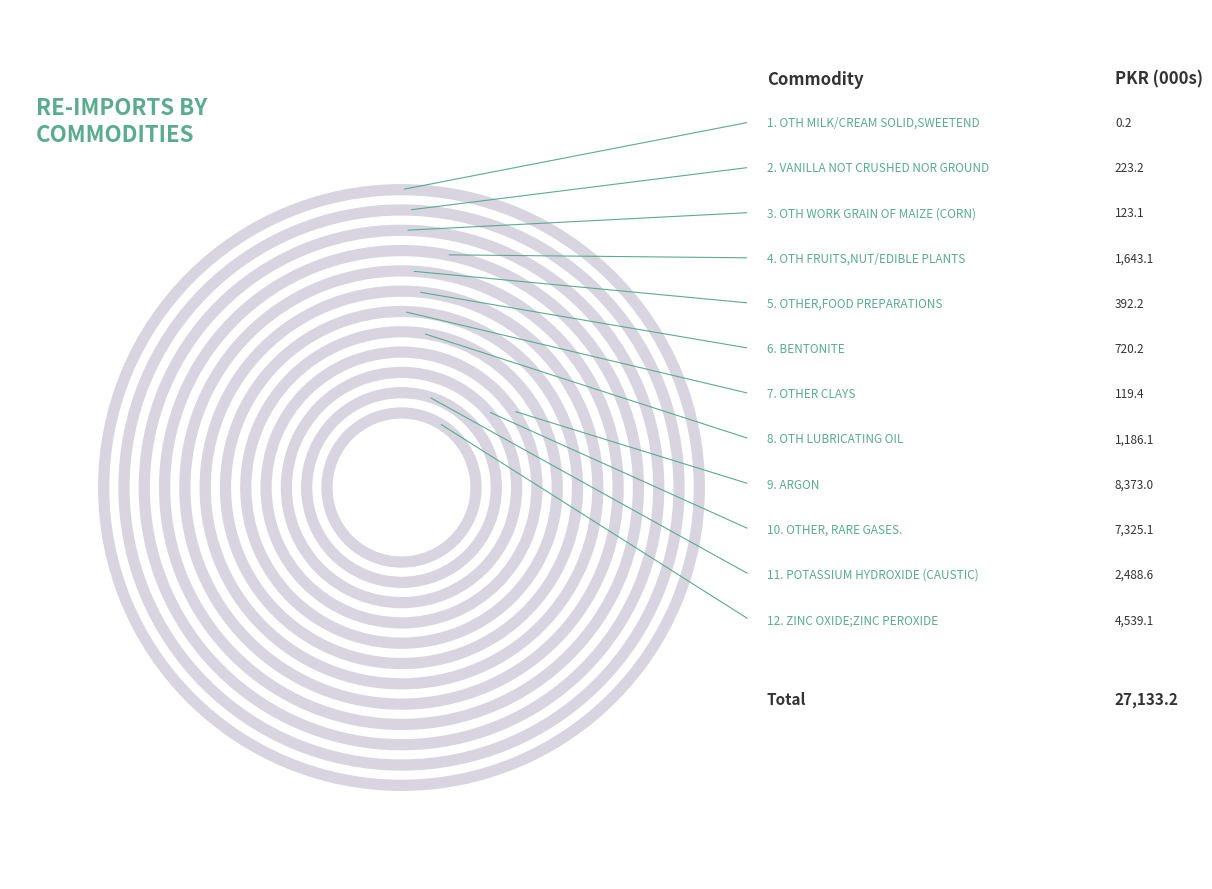

To the nearest percent, what is the difference between the largest and smallest slice percentages?

31%